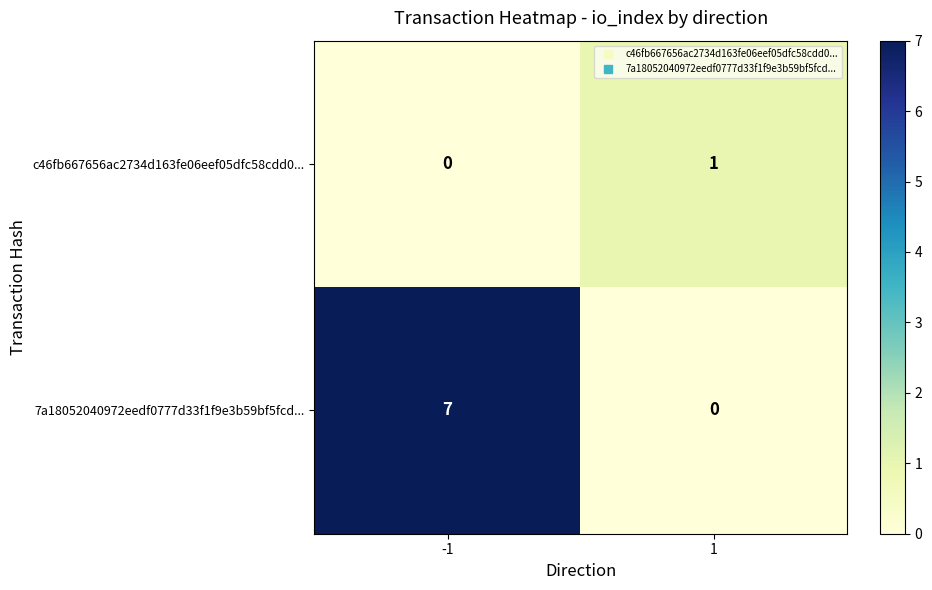

Reading right to left, list all the values displayed in this chart.

c46fb667656ac2734d163fe06eef05dfc58cdd0...: 1	0
7a18052040972eedf0777d33f1f9e3b59bf5fcd...: 0	7